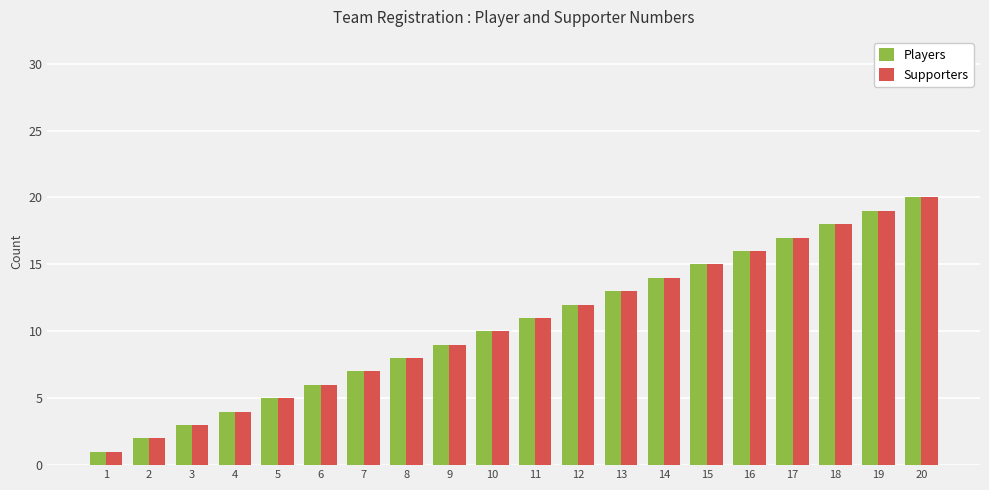

At which category is the sum across all series the highest?

20